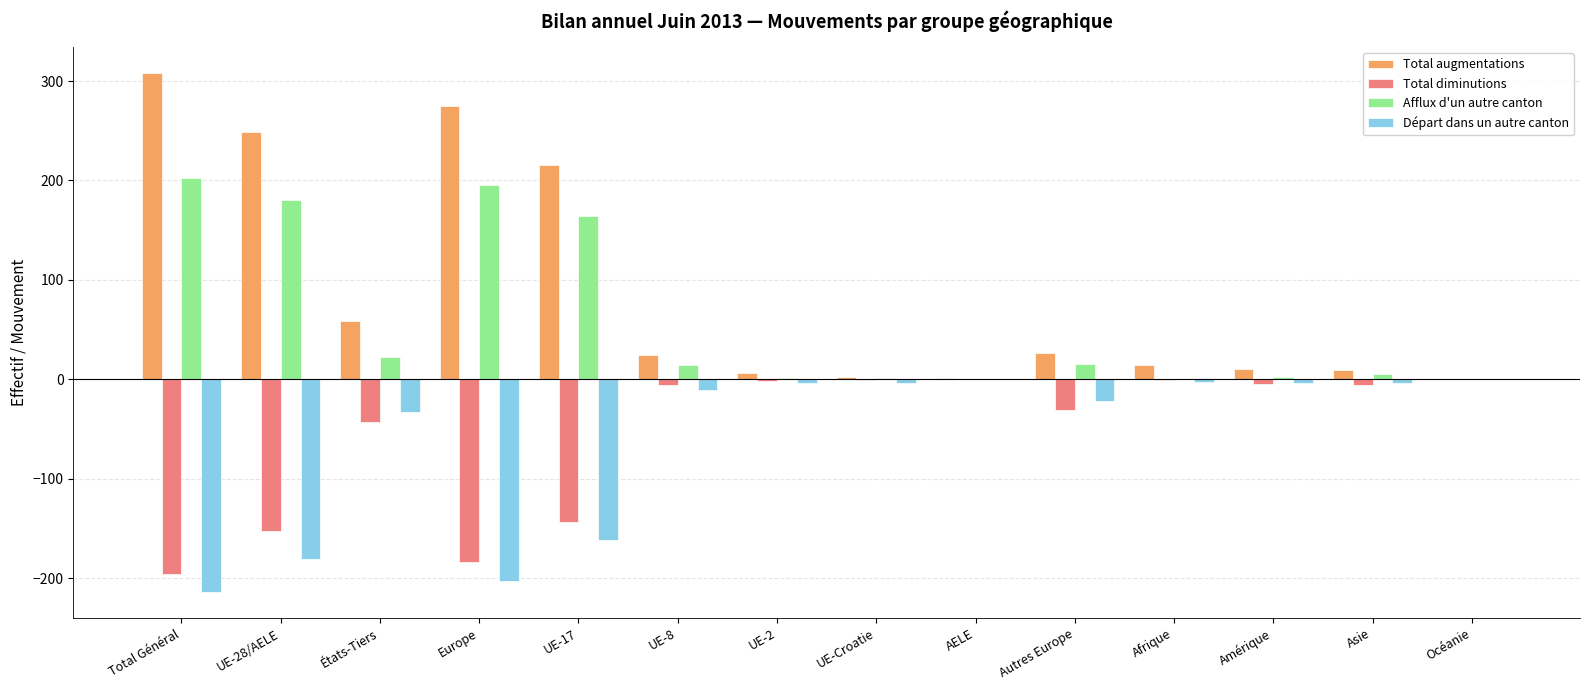

Where does the Afflux d'un autre canton series first go above 14?

Total Général